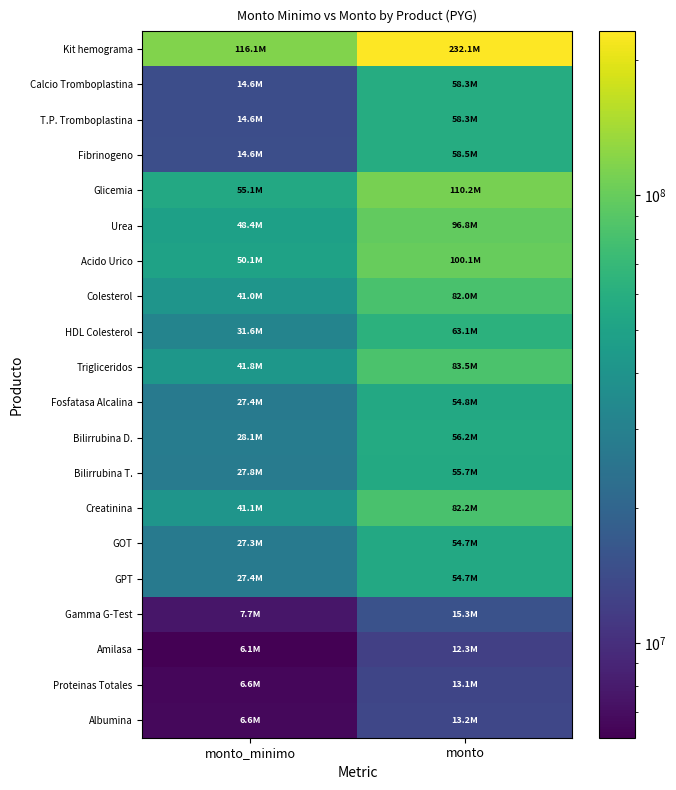

What is the total value across all series at monto_minimo?

633791900